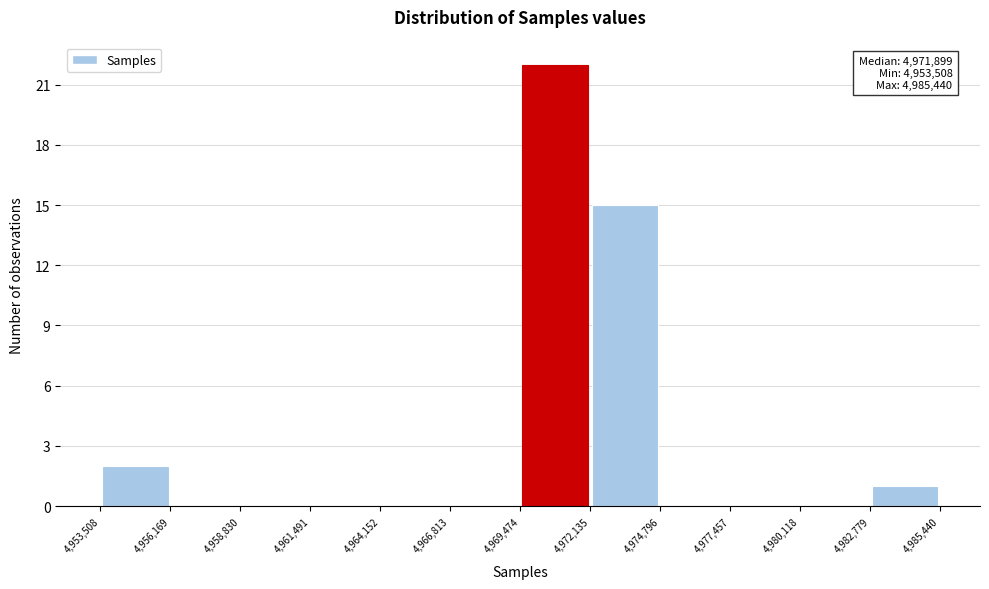

Over which range of the x-axis is the bar tallest?

4,969,474 to 4,972,135